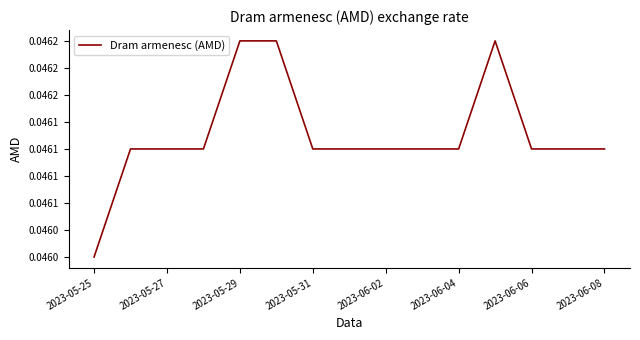

Does the chart have visible grid lines?

No